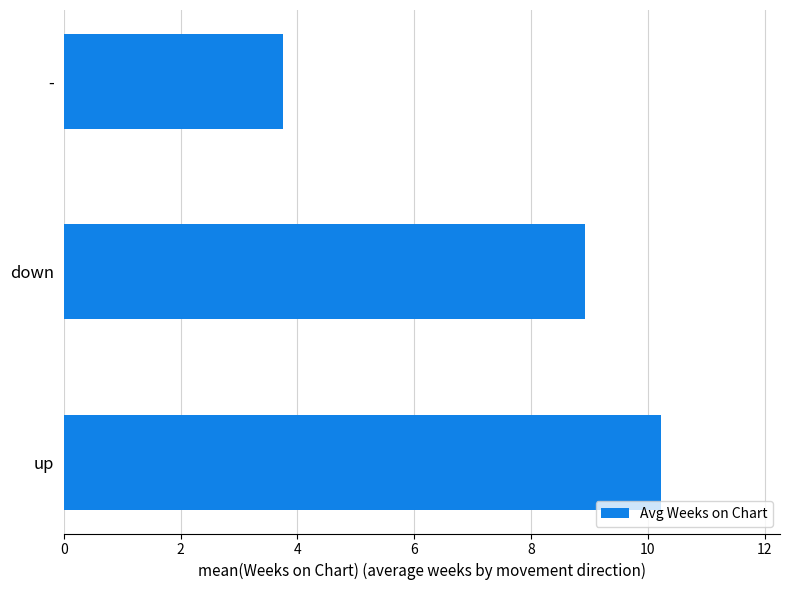

List the labels in order of value, largest first.

up, down, -